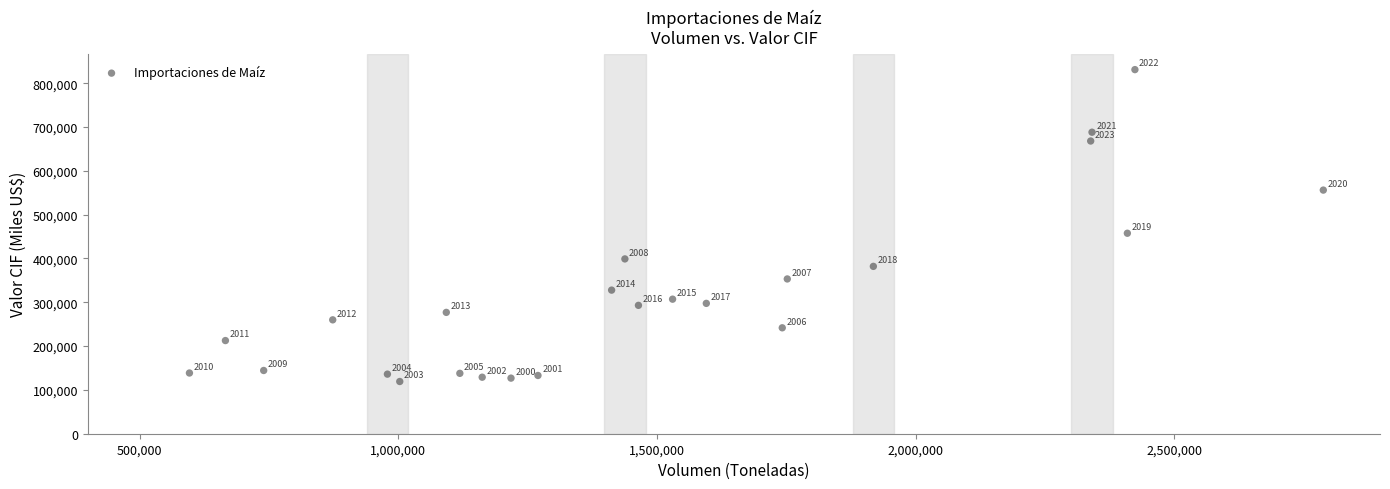

What is the range of Y values (max minus min)?

711896.8